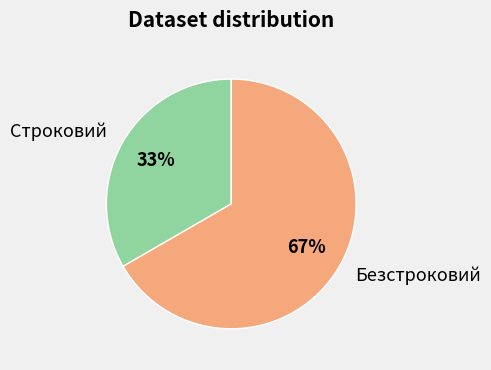

To the nearest percent, what is the average slice percentage?

50%